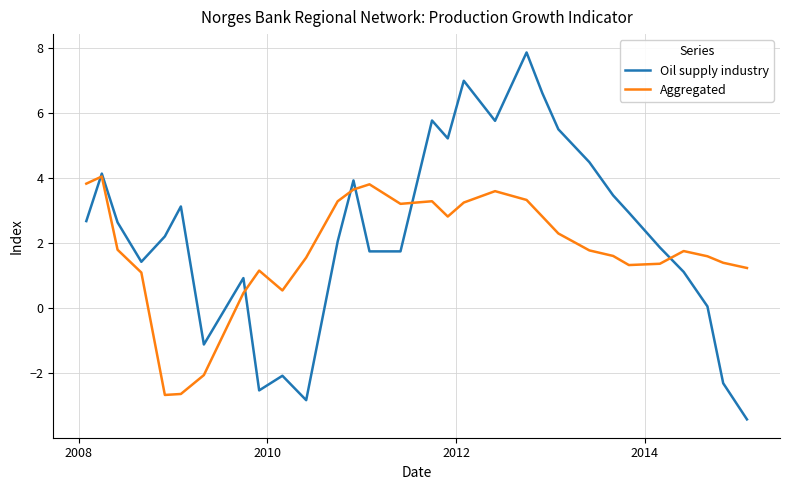

What is the sum of all Aggregated values?

54.3